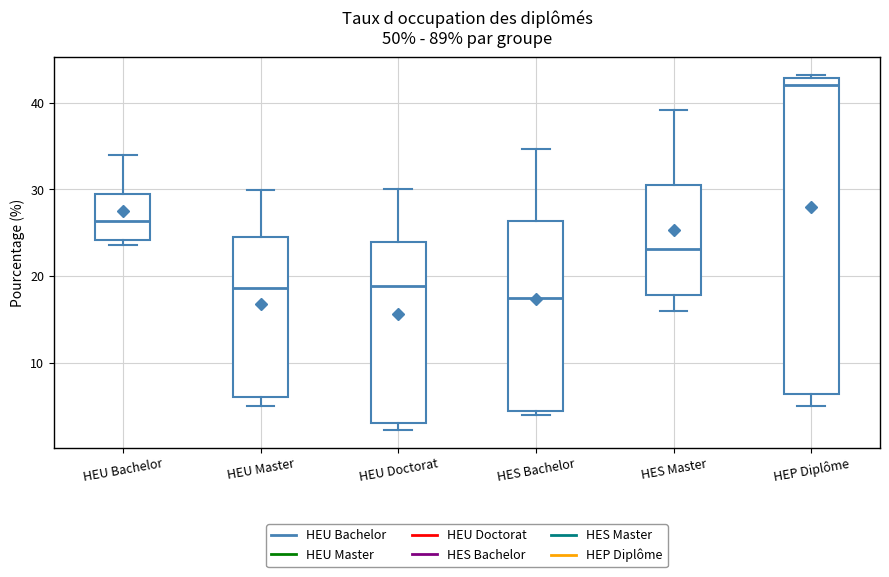

Comparing the boxes themselves (not the whiskers), which one is the tallest?

HEP Diplôme